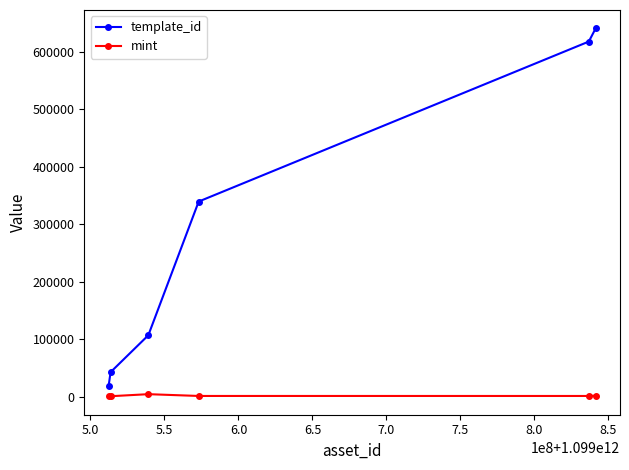

How many lines are shown in the chart?

2